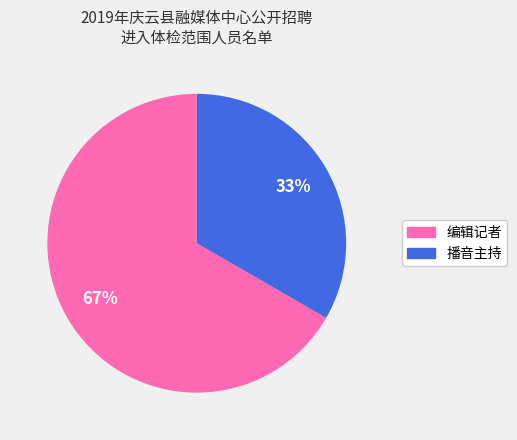

How many segments does this pie chart have?

2